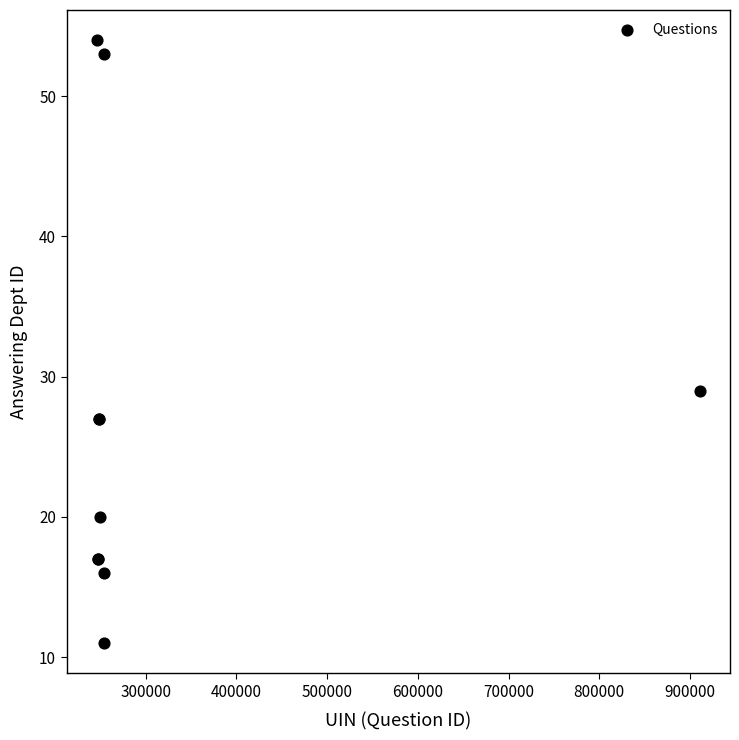

What Y value in the scatter plot is closest to 32?

29